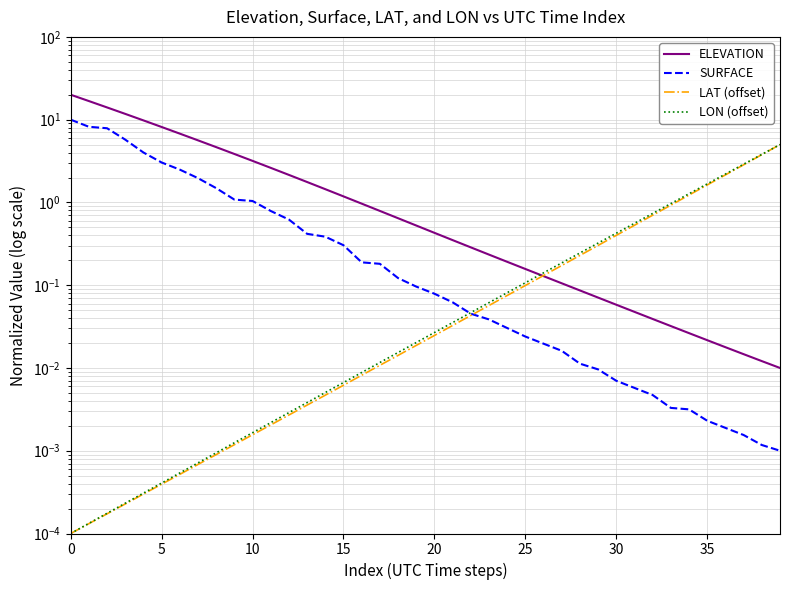

Does the chart have visible grid lines?

Yes